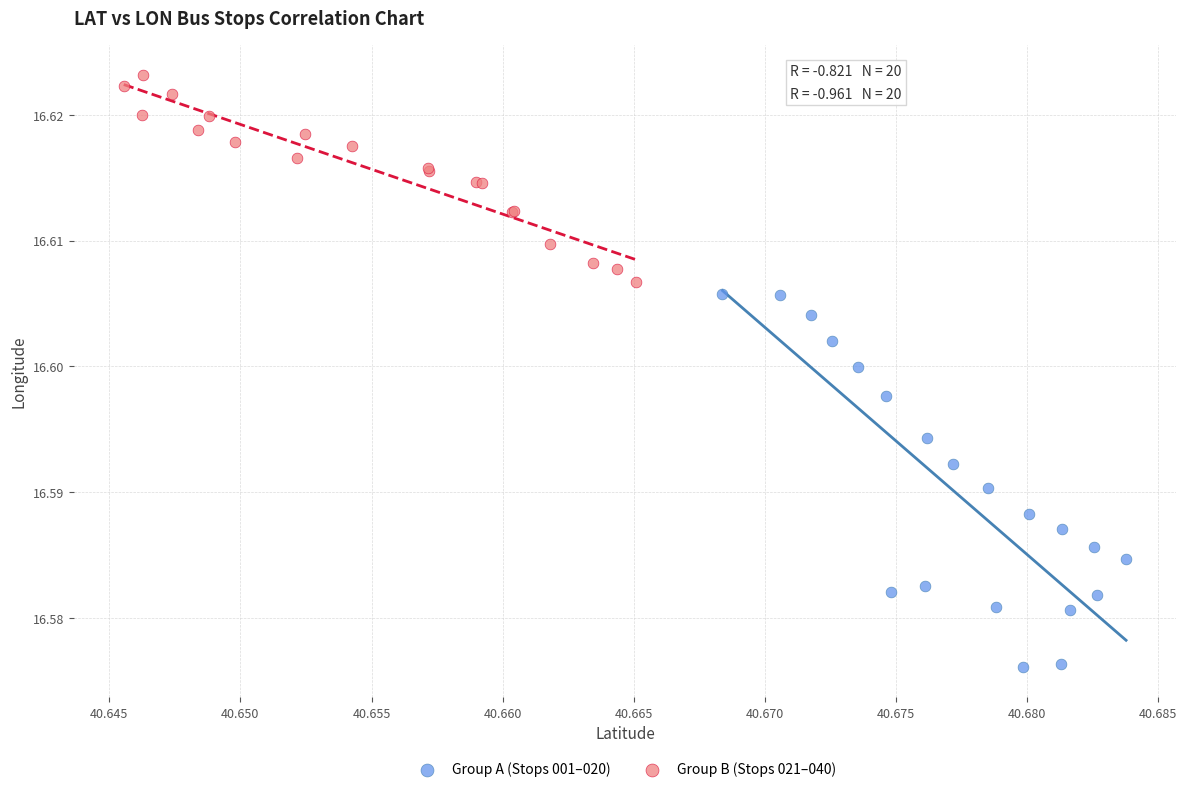

Which series has the largest Y range (max minus min)?

Group A (Stops 001–020)